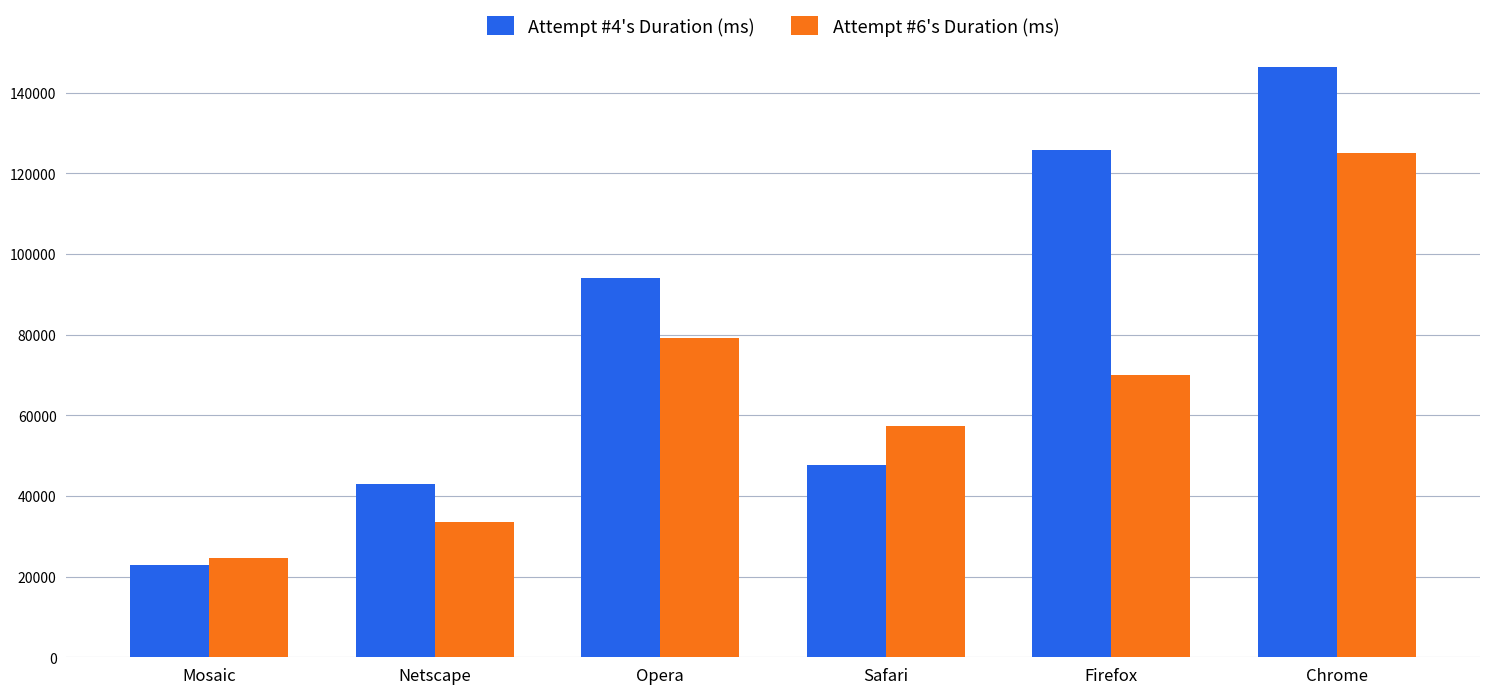

Which series has the widest spread of values?

Attempt #4's Duration (ms)